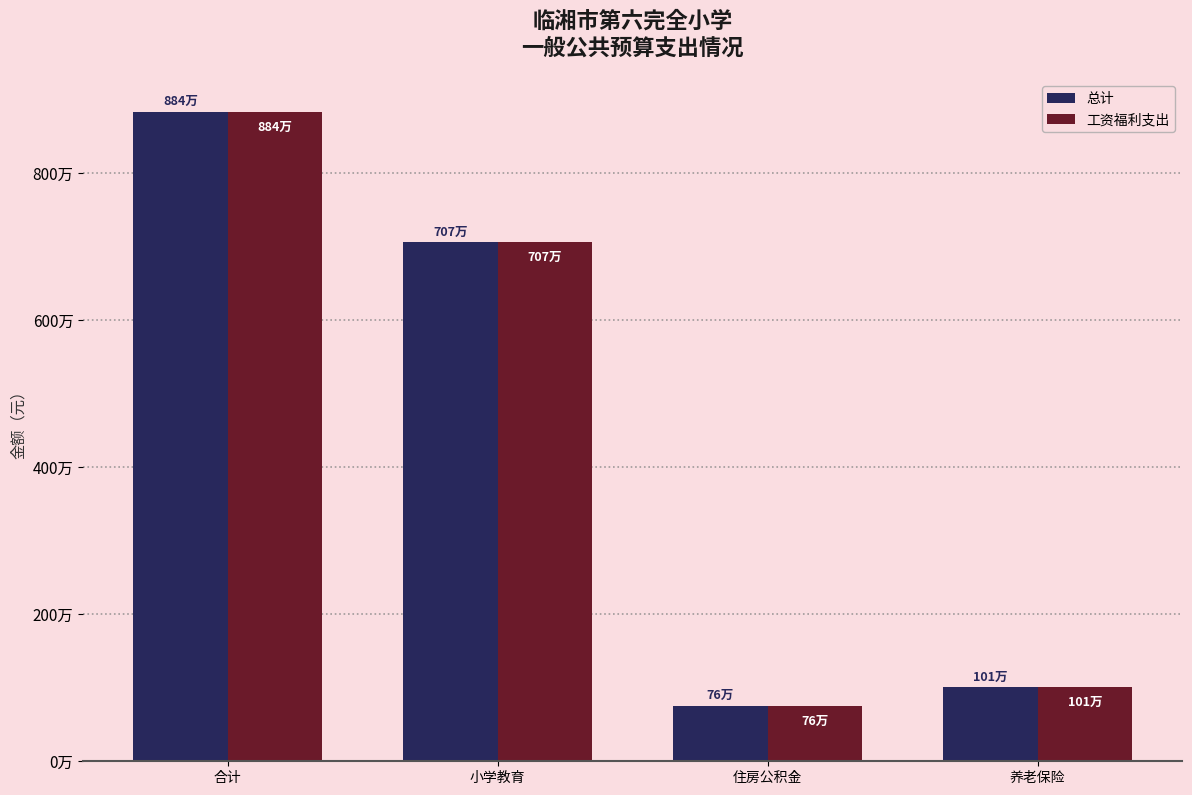

Does the chart contain any negative values?

No